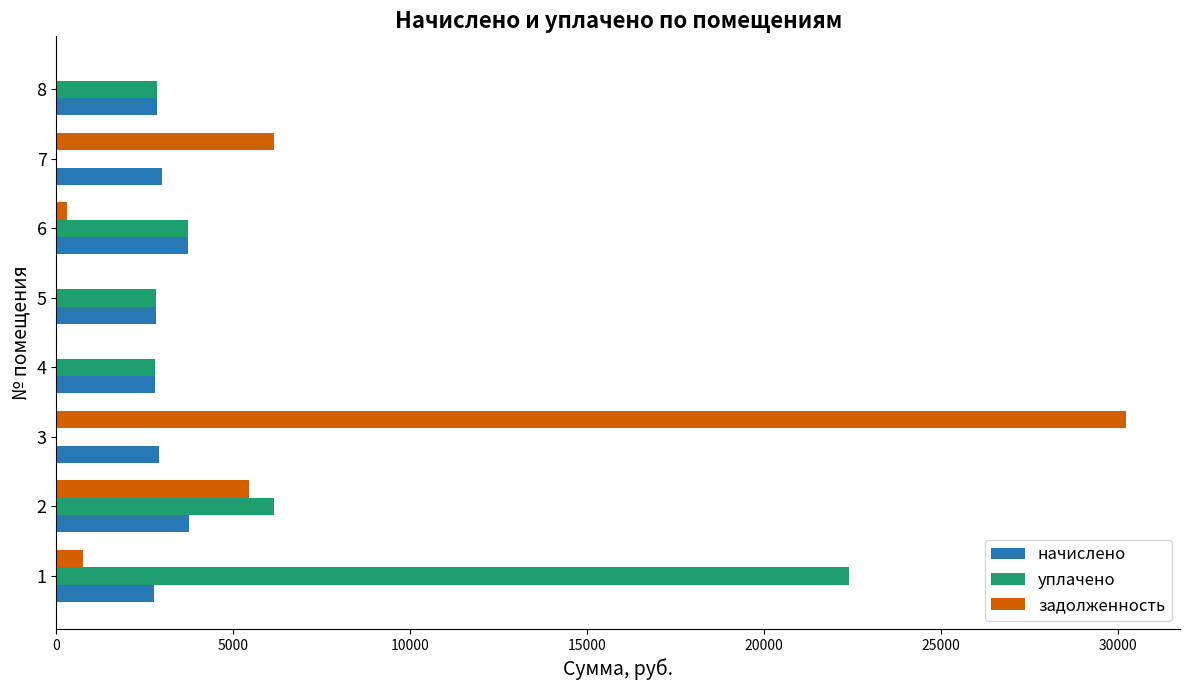

Count the number of data series in this chart.

3